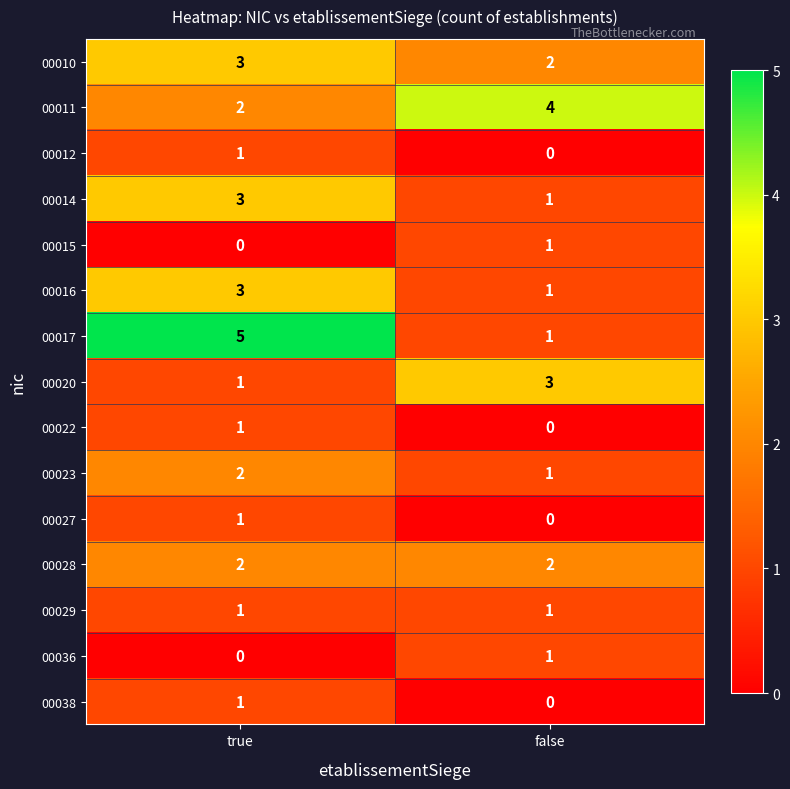

Reading left to right, transcribe all the data shown in this chart.

00010: 3	2
00011: 2	4
00012: 1	0
00014: 3	1
00015: 0	1
00016: 3	1
00017: 5	1
00020: 1	3
00022: 1	0
00023: 2	1
00027: 1	0
00028: 2	2
00029: 1	1
00036: 0	1
00038: 1	0